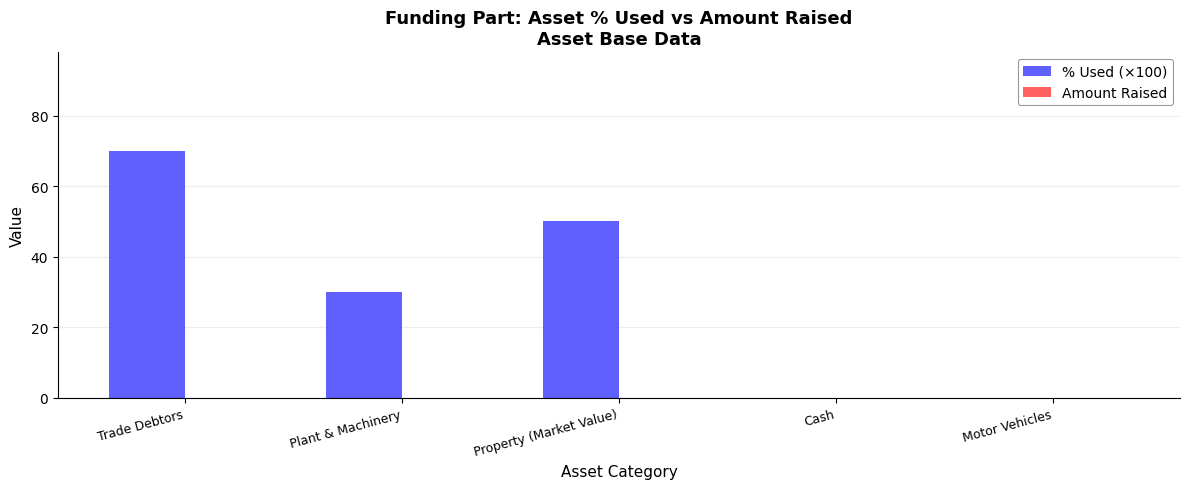

What is the sum of all values?

150